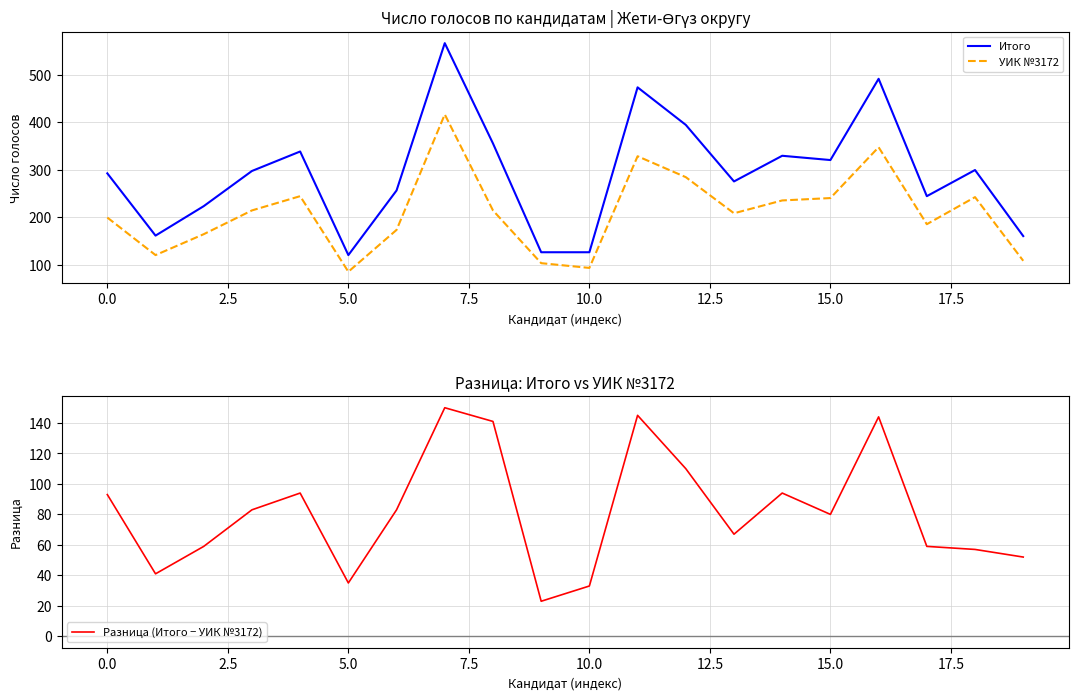

True or false: УИК №3172 and Итого cross at least once.

False